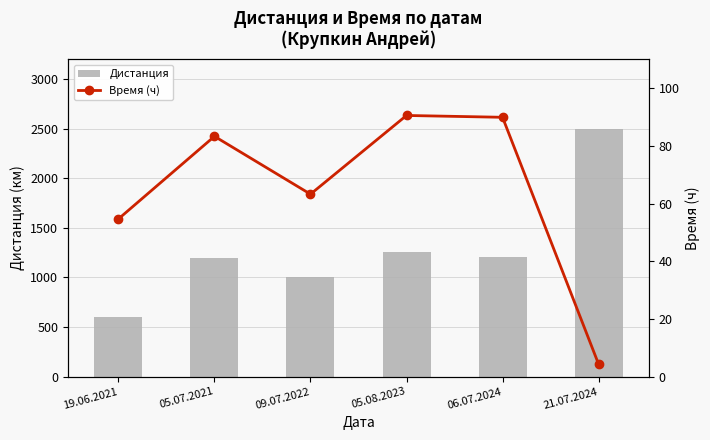

Rank the series by their maximum value, from lowest to highest.

Время (ч), Дистанция